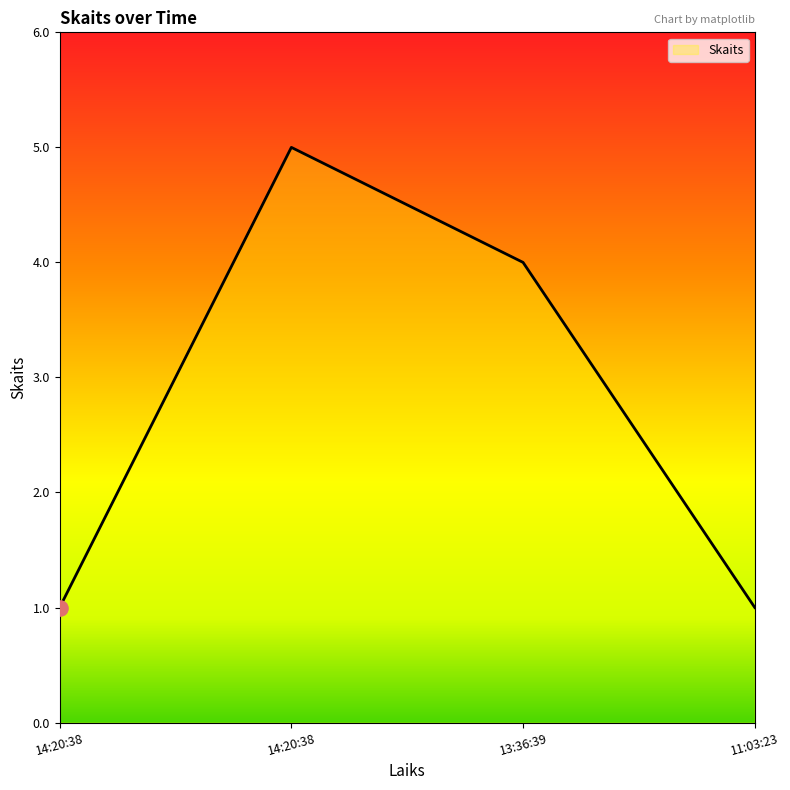

Does the chart have visible grid lines?

No